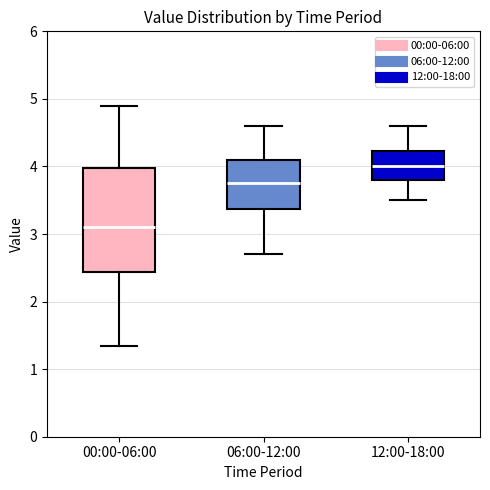

Which box has the lowest median line?

00:00-06:00